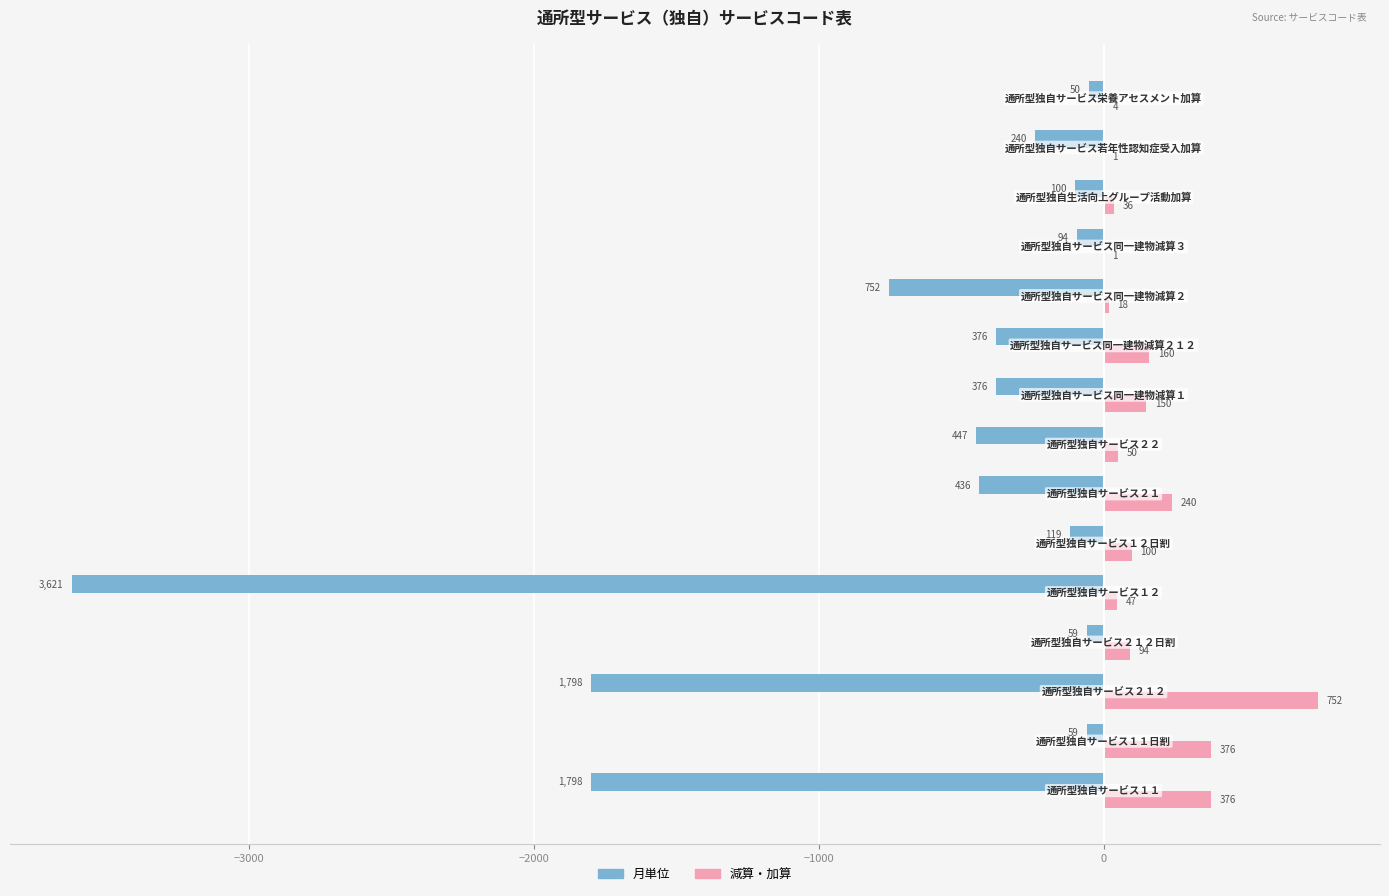

How many data points in 月単位 are above -376?

7